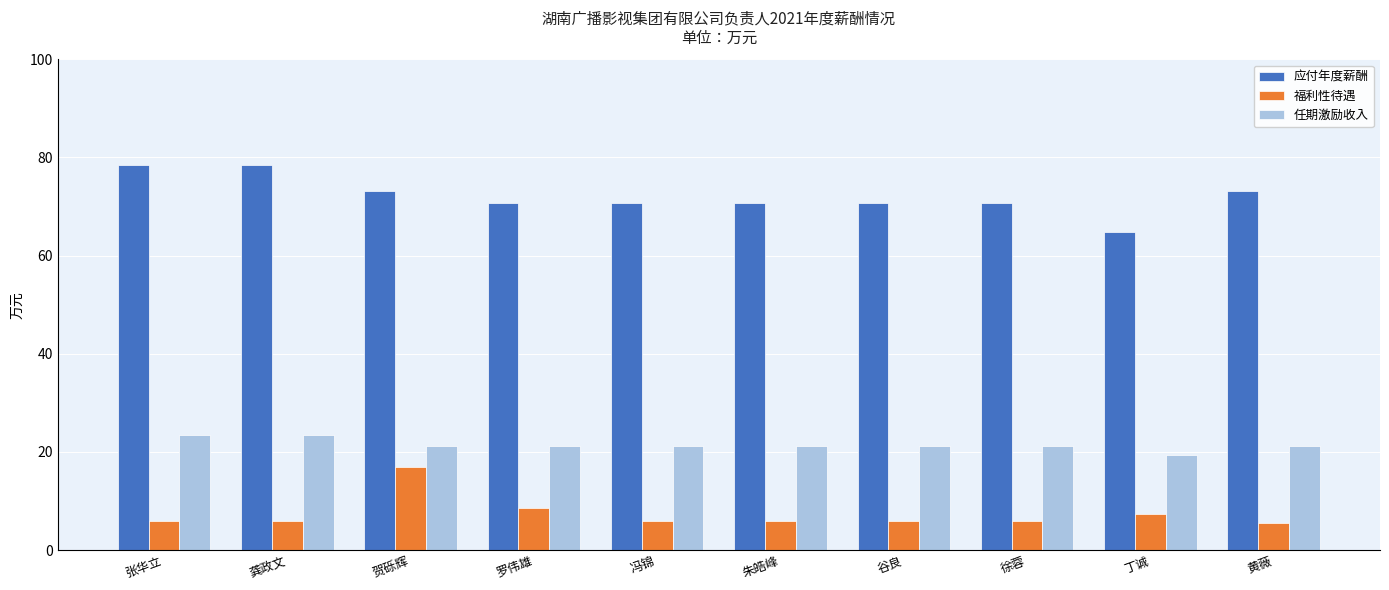

What is the difference between the second highest and second lowest values in the 任期激励收入 series?

2.4